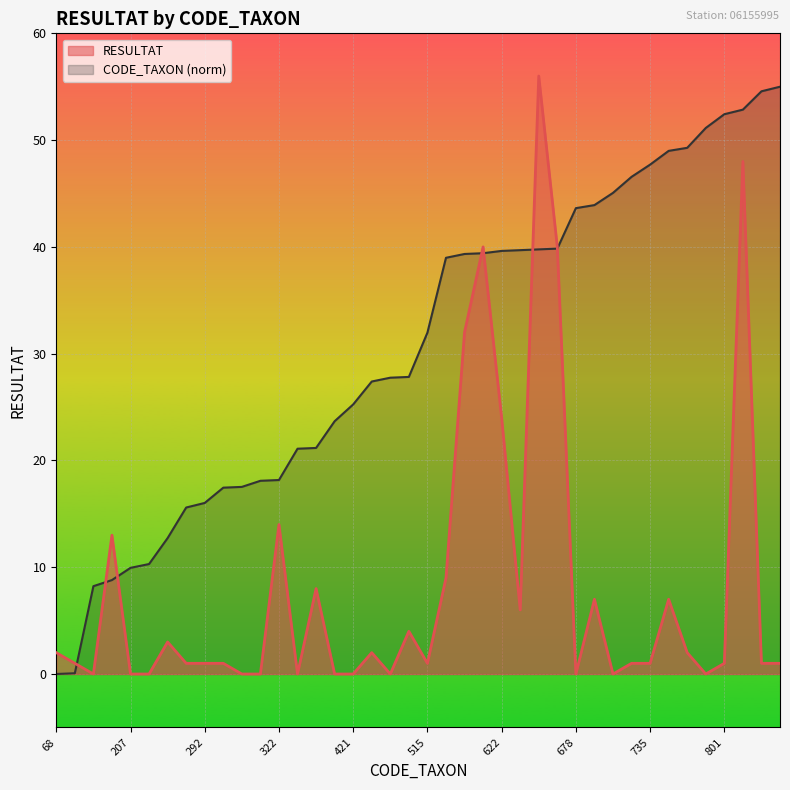

True or false: RESULTAT has a value of 8.0 at 364.

True